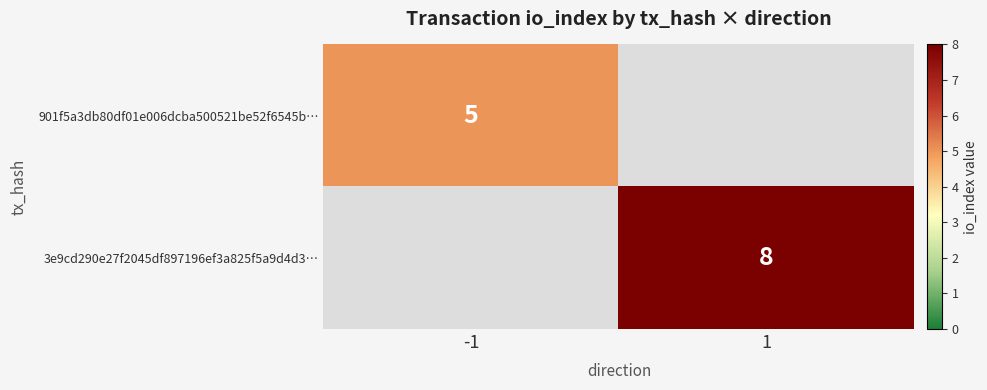

At how many categories does at least one series exceed 4?

2